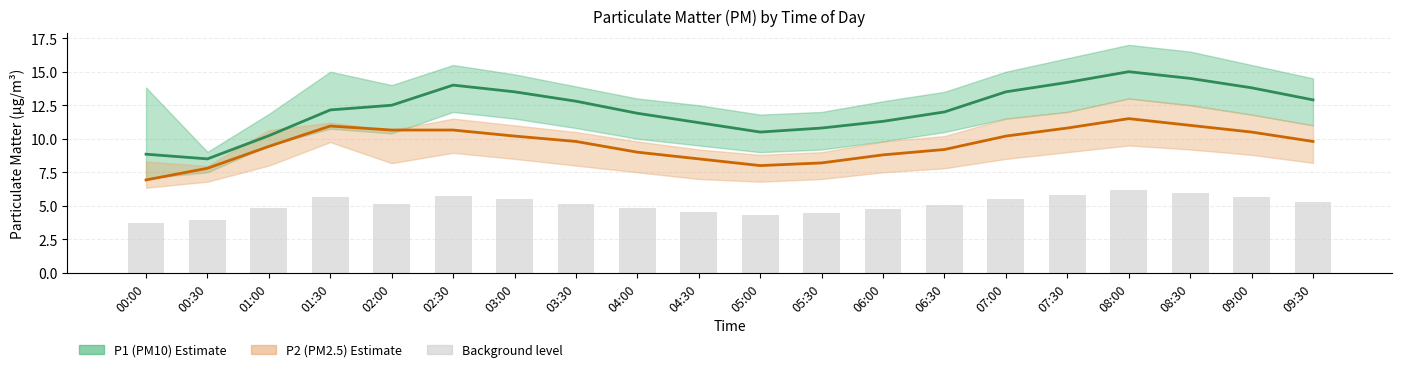

Rank the series by their maximum value, from highest to lowest.

P1 (PM10), P2 (PM2.5), Background level